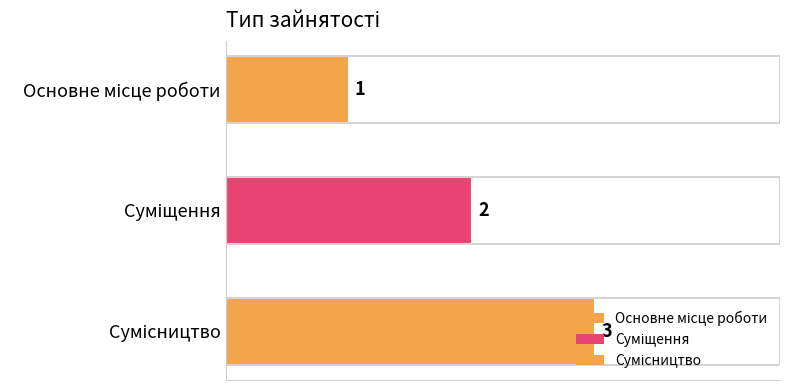

What is the sum of all values?

6